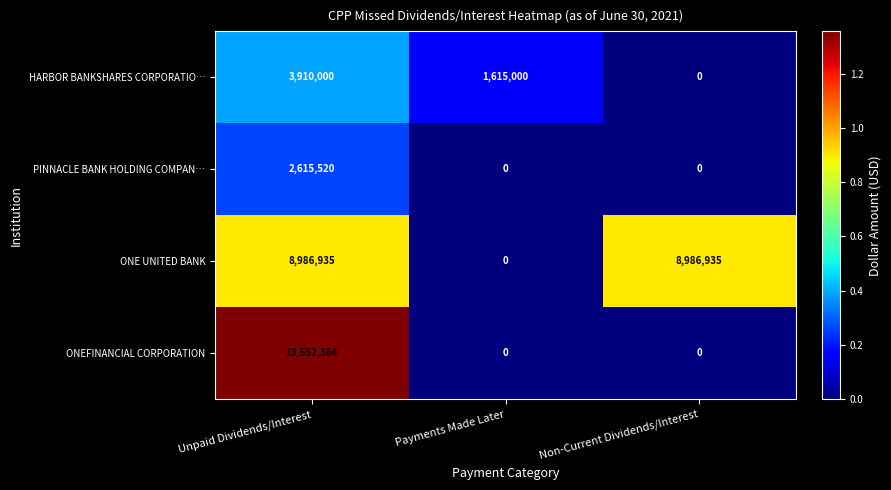

What is the average value of the ONEFINANCIAL CORPORATION series?

4517461